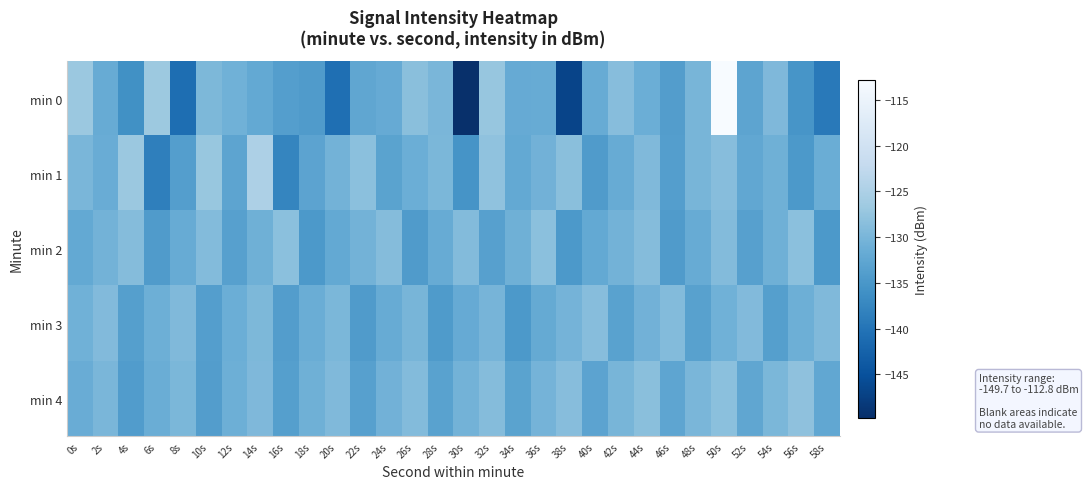

What is the spread (max minus min) of values at 30s?

20.6